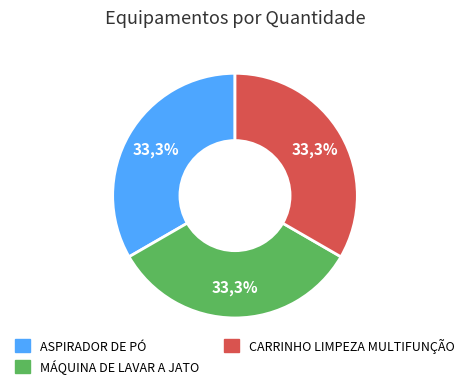

What percentage do ASPIRADOR DE PÓ and MÁQUINA DE LAVAR A JATO together represent?

66.7%